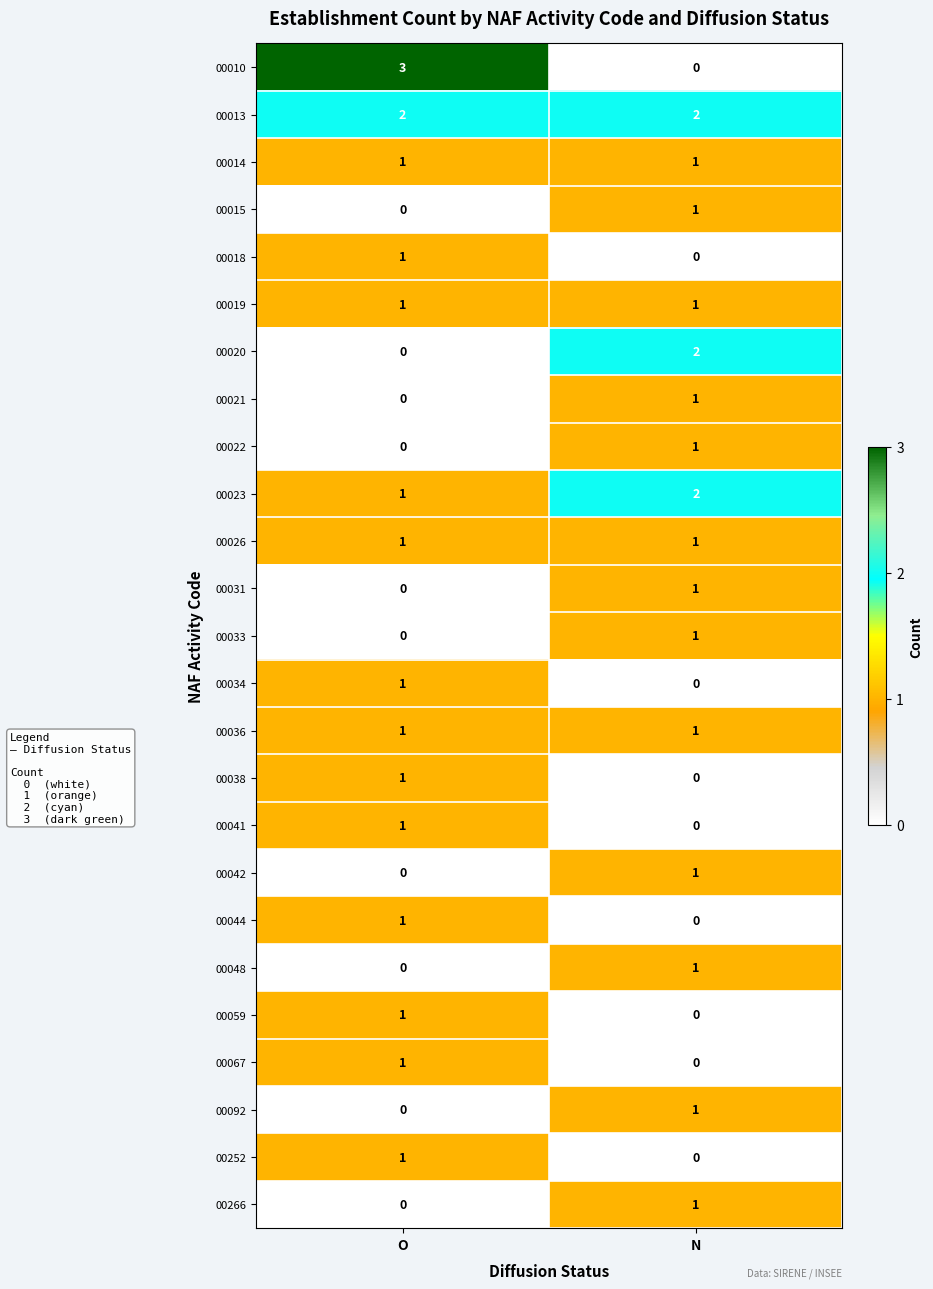

At which category is the sum across all series the highest?

N